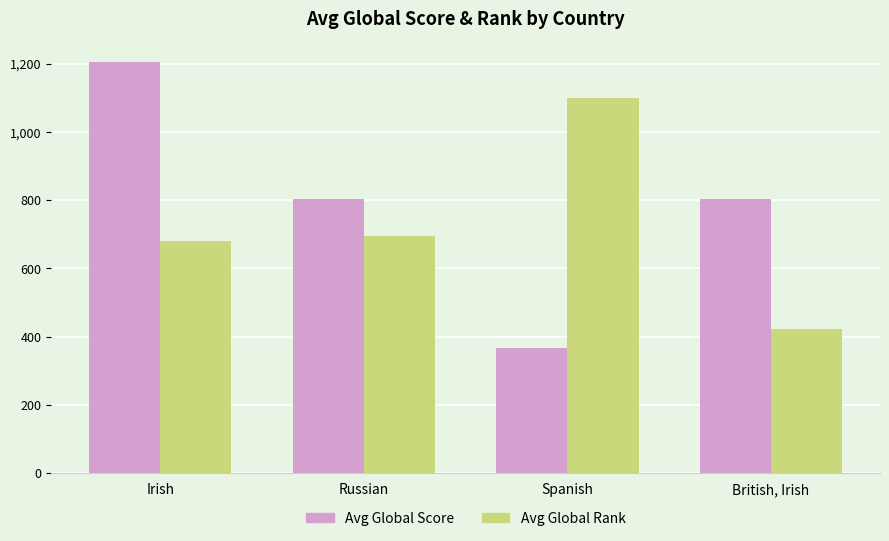

What are all the series names shown in the legend?

Avg Global Score, Avg Global Rank